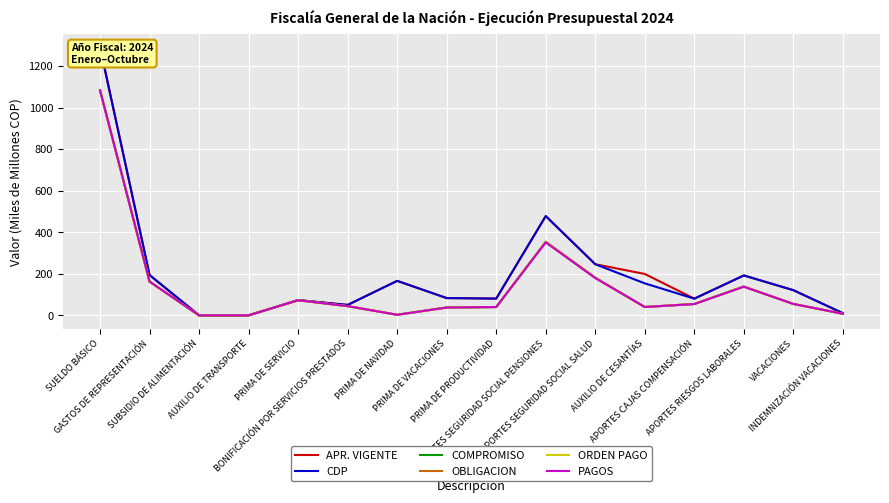

What is the total value across all series at APORTES CAJAS COMPENSACIÓN?

382.7